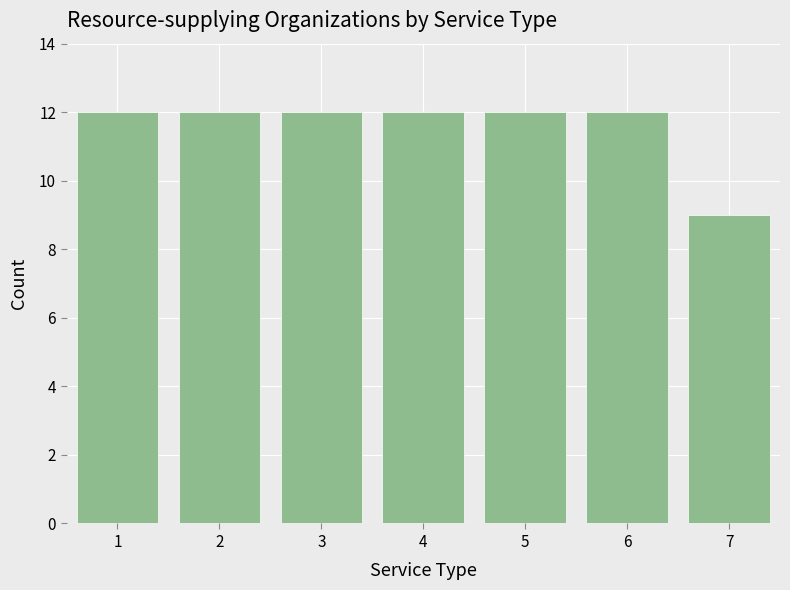

Reading left to right, transcribe all the data shown in this chart.

12	12	12	12	12	12	9